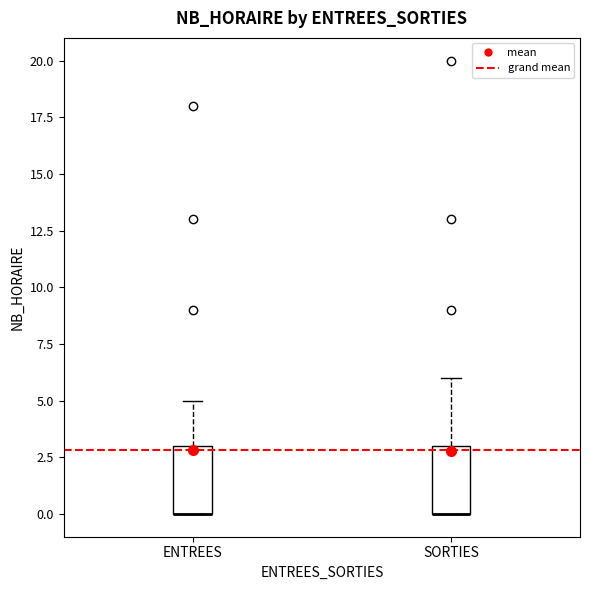

Where is the lower edge of the box for SORTIES on the y-axis? The values are not printed on the chart, so give them approximately, as read against the axis.

0